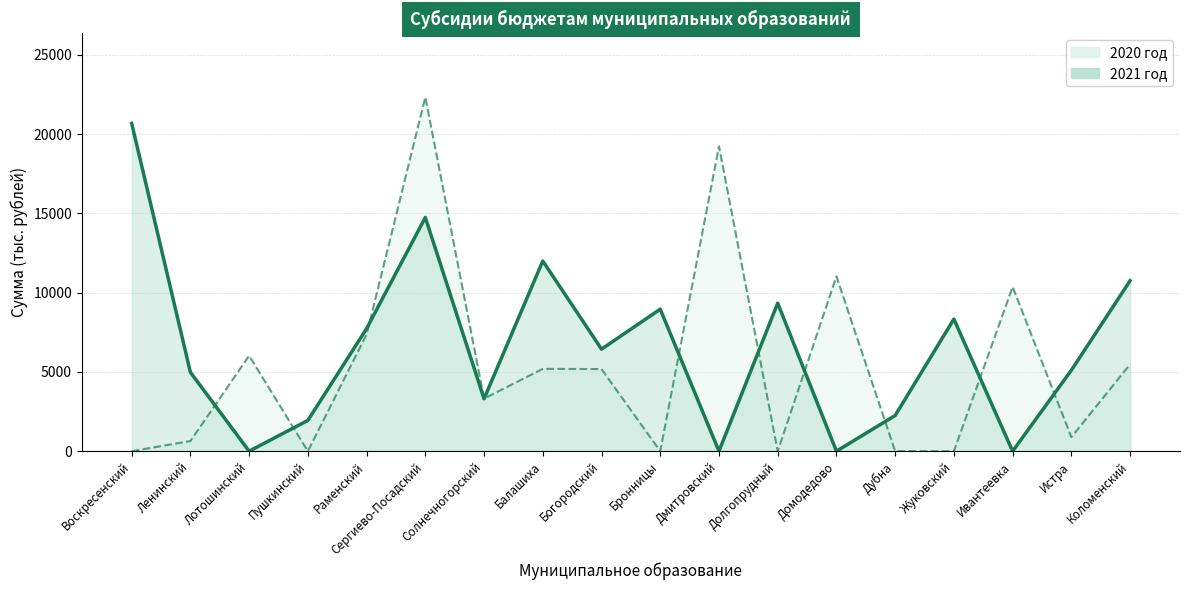

True or false: 2020 год (линия) and 2021 год (линия) cross at least once.

True